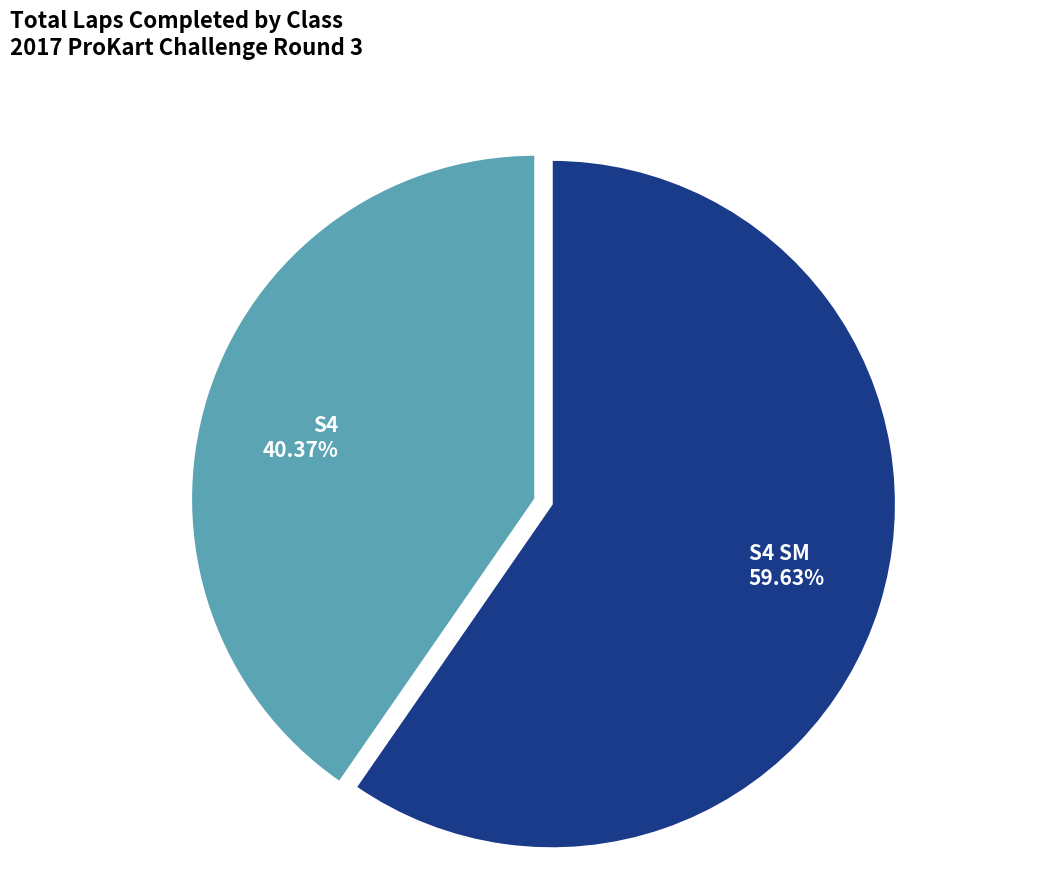

Which has a higher value, S4 SM 59.63% or S4 40.37%?

S4 SM 59.63%